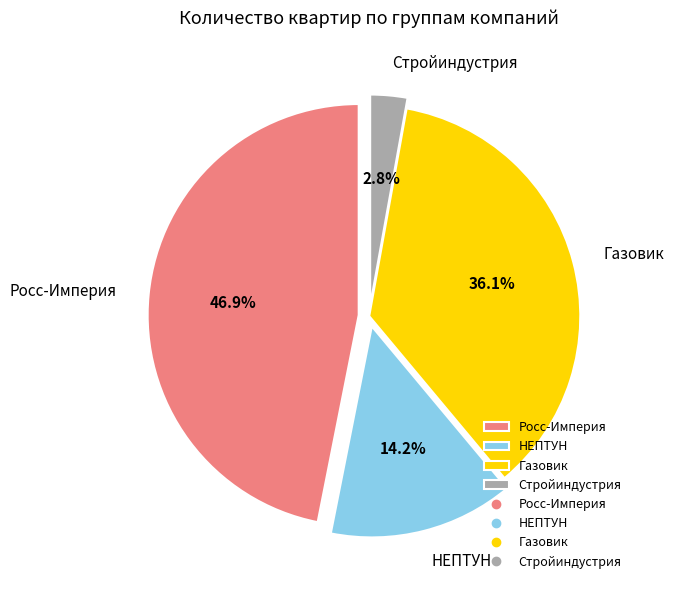

Does any single category account for the majority?

No